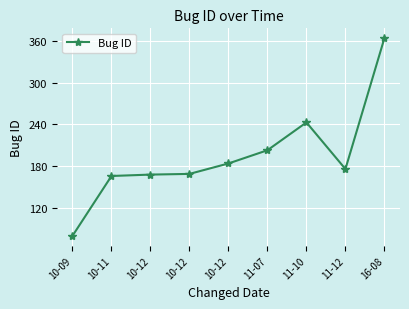

The value at 11-07 is 106. True or false?

False